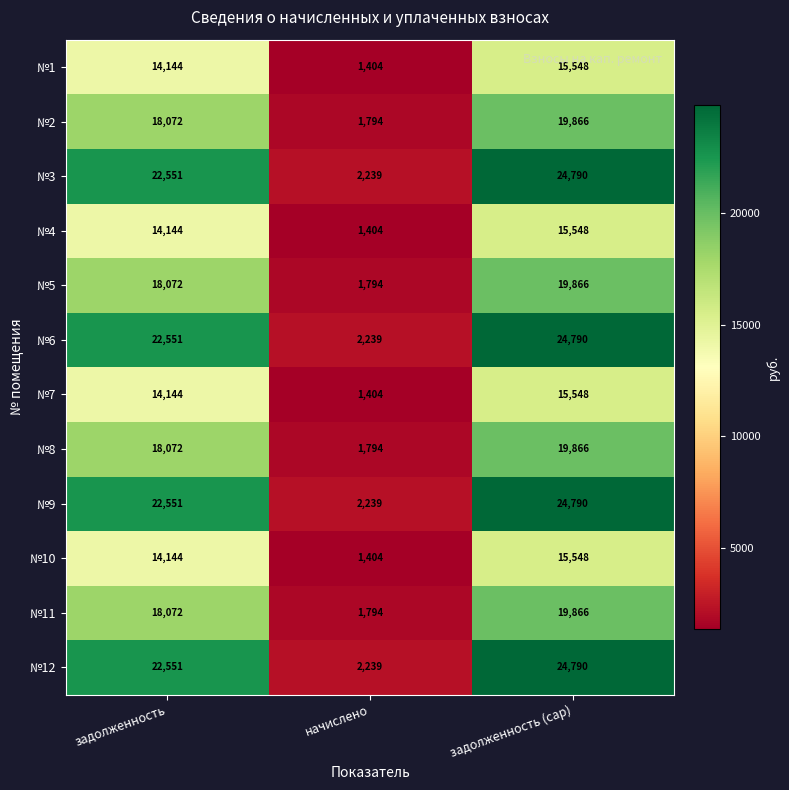

How many categories are shown in the chart?

3